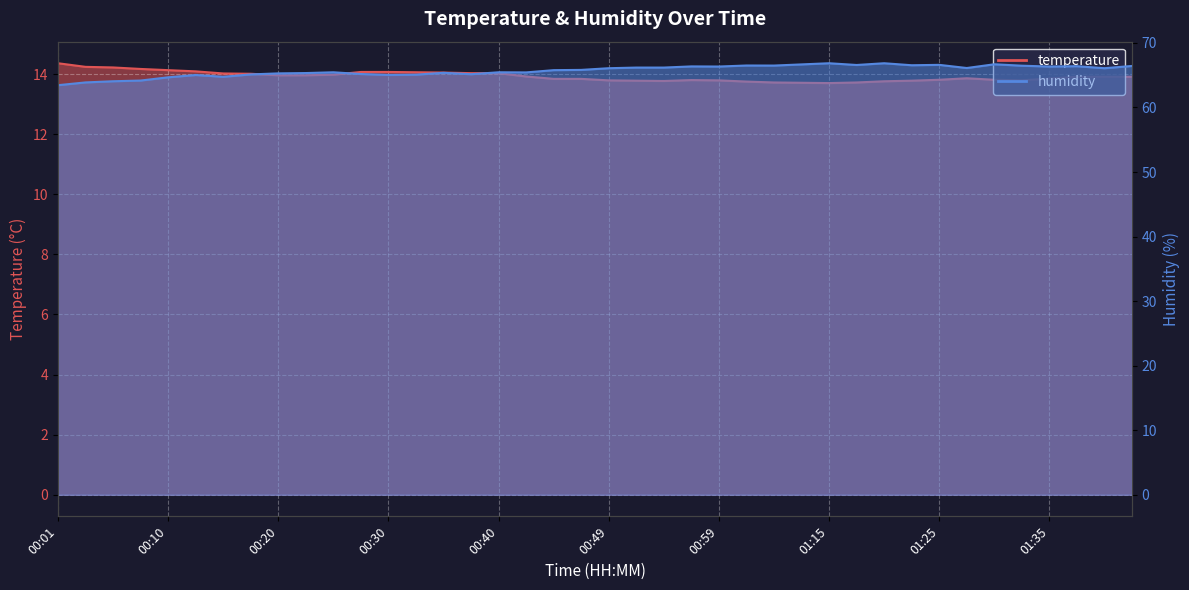

Rank the series at 00:59 from lowest to highest value.

temperature, humidity